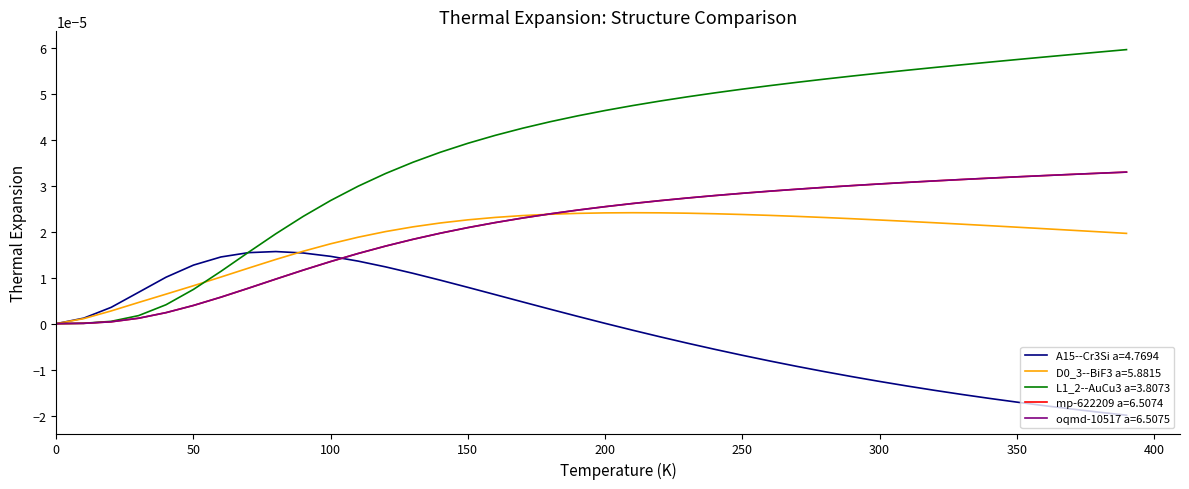

Which series has the largest range (max minus min)?

L1_2--AuCu3 a=3.8073